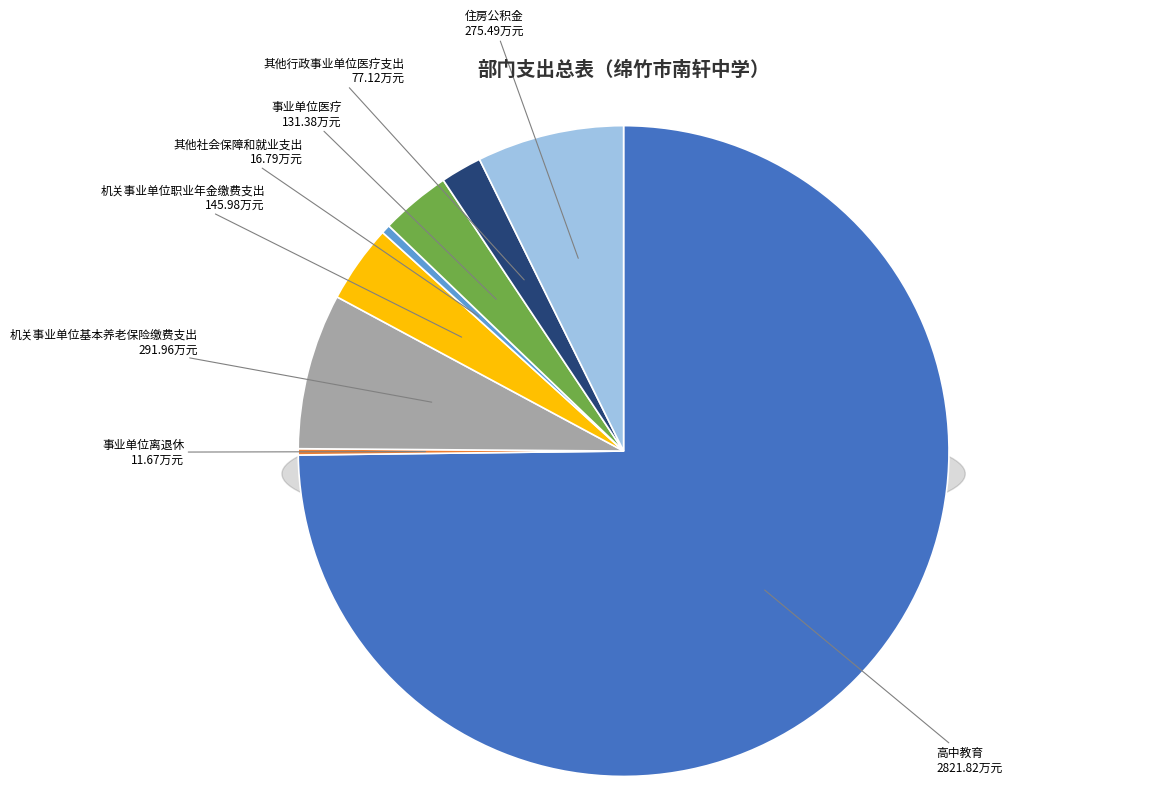

To the nearest percent, what portion does 住房公积金 represent?

7%